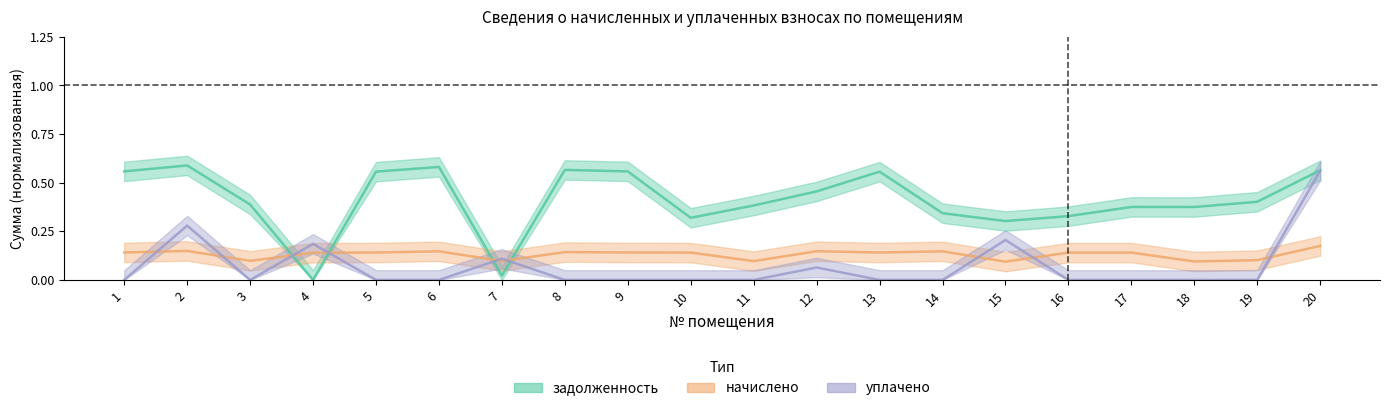

Between which two adjacent categories do задолженность and уплачено first intersect?

3 and 4